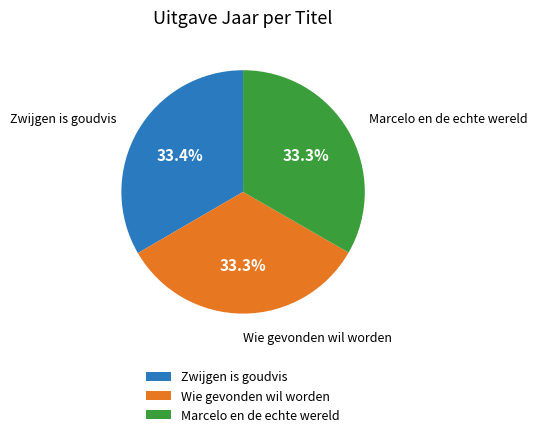

What is the ratio of the value at Wie gevonden wil worden to the value at Marcelo en de echte wereld?

1.0